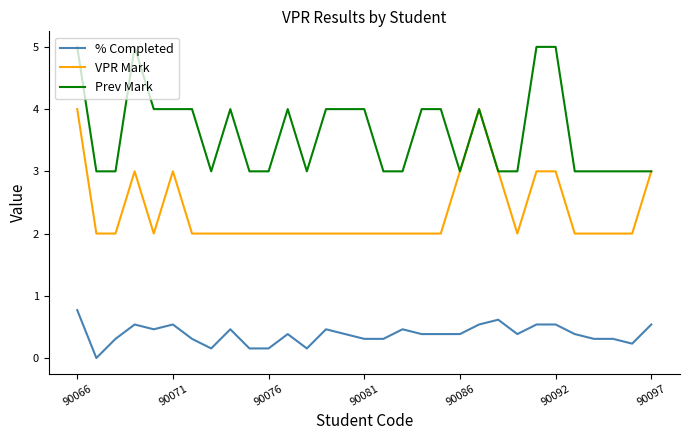

Which series has the largest total across all categories?

Prev Mark